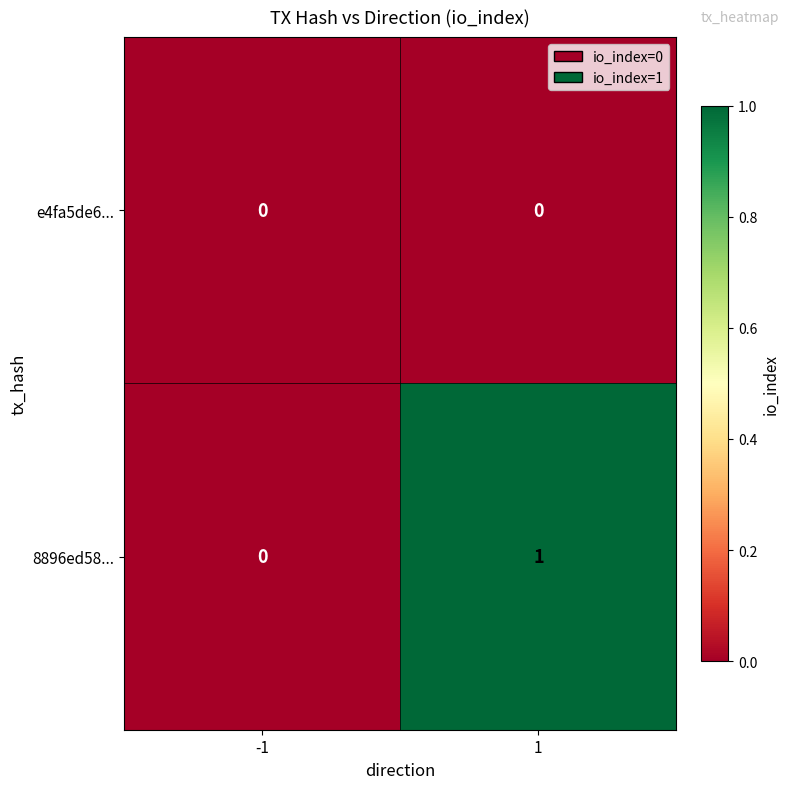

Reading right to left, transcribe all the data shown in this chart.

e4fa5de6...: 1=0	-1=0
8896ed58...: 1=1	-1=0